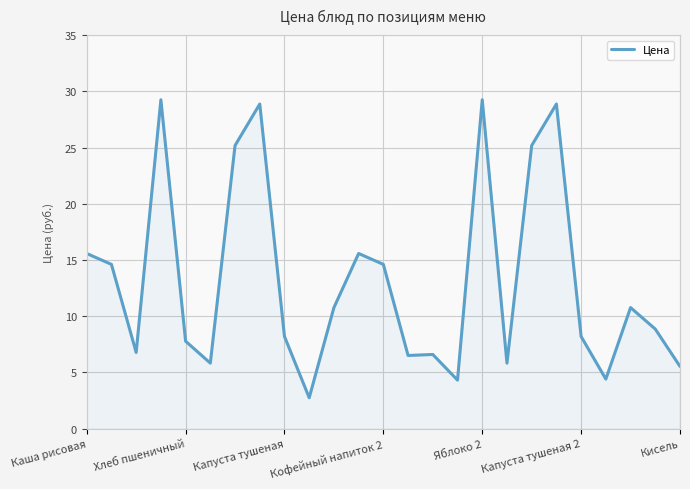

What is the minimum value shown in the chart?

2.8